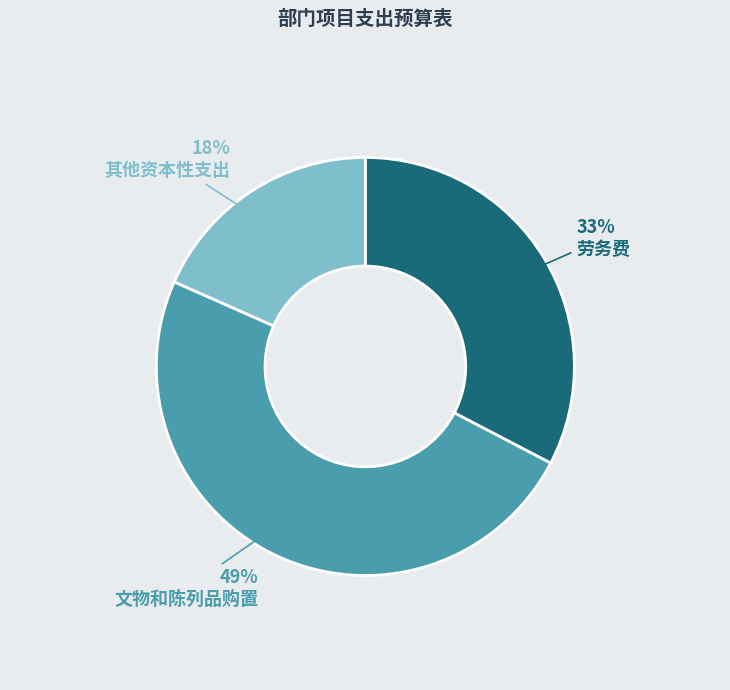

Which category has the biggest portion of the pie?

文物和陈列品购置